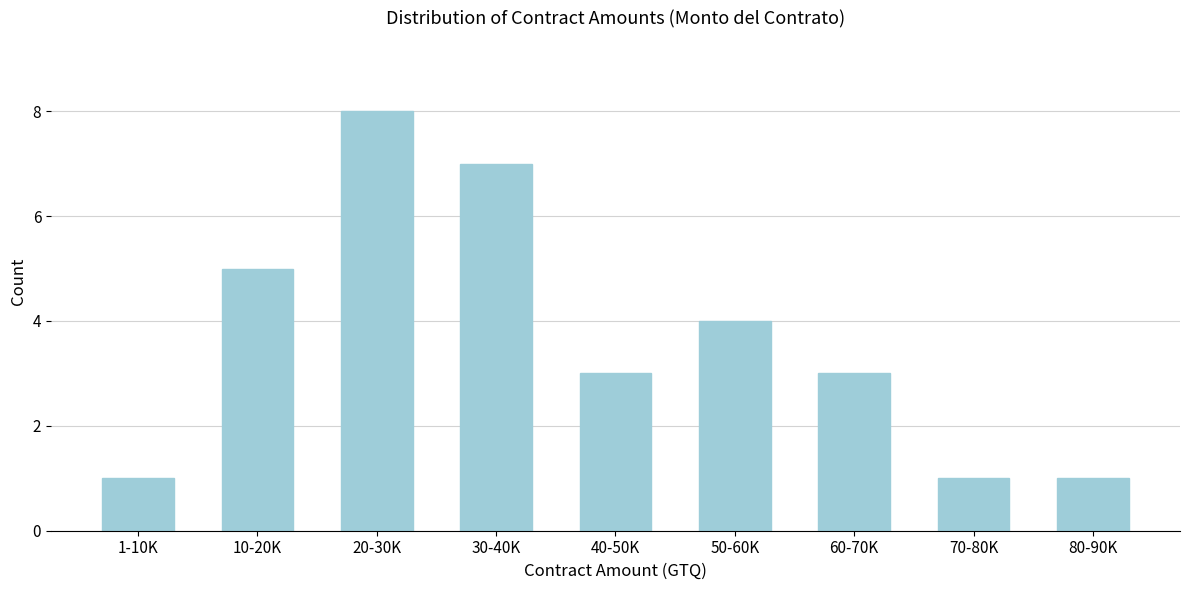

Reading left to right, list all the values displayed in this chart.

1	5	8	7	3	4	3	1	1